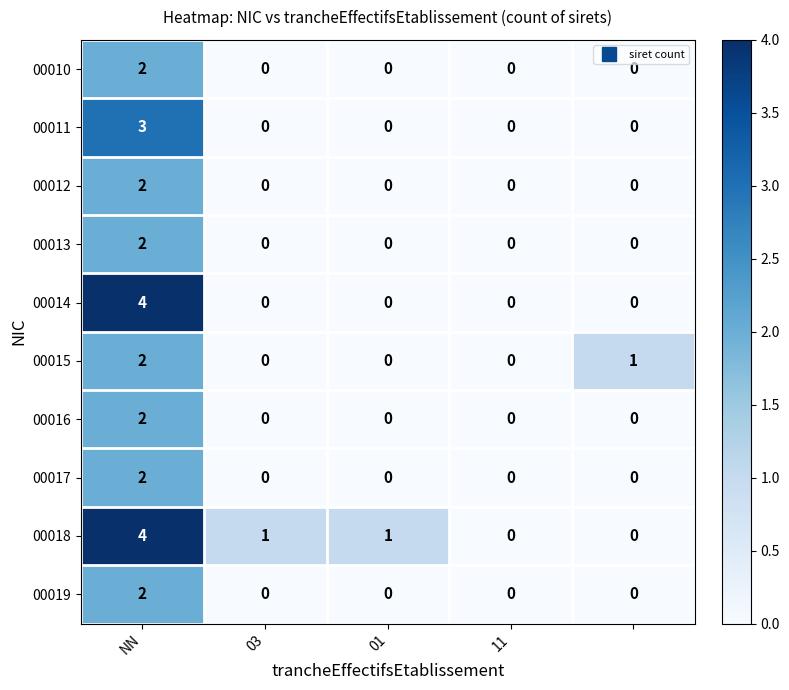

Which series has the largest total across all categories?

00018